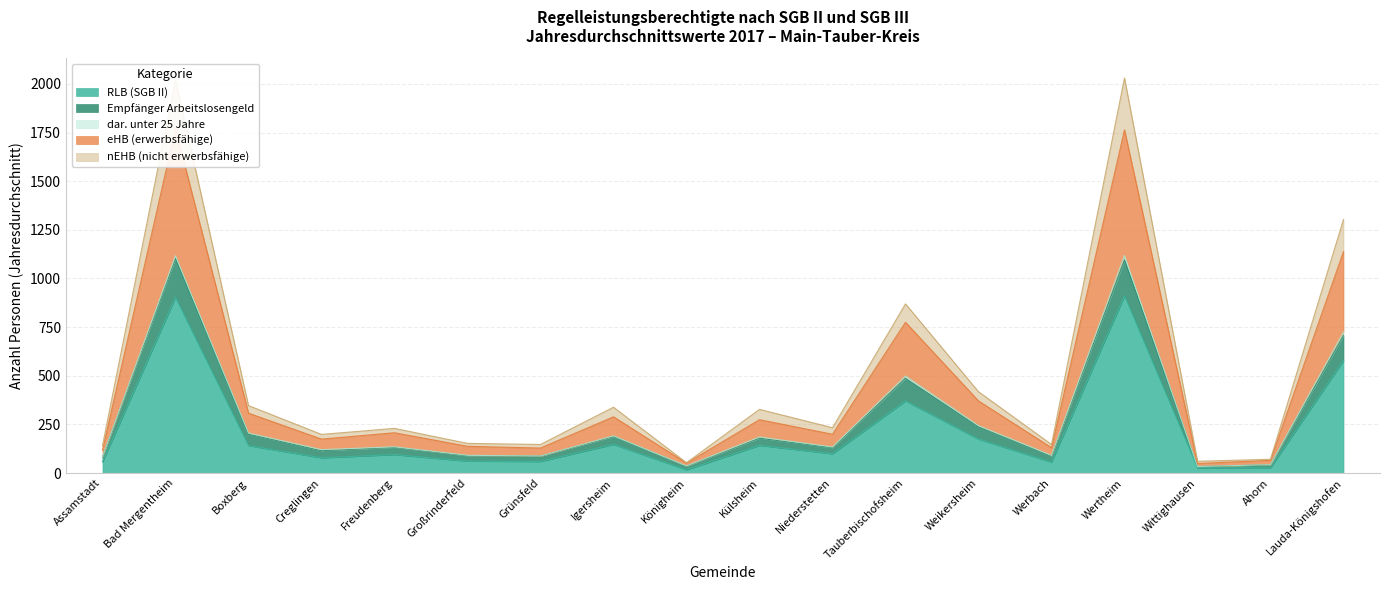

What value does the Empfänger Arbeitslosengeld series have at Wittighausen?

33.5